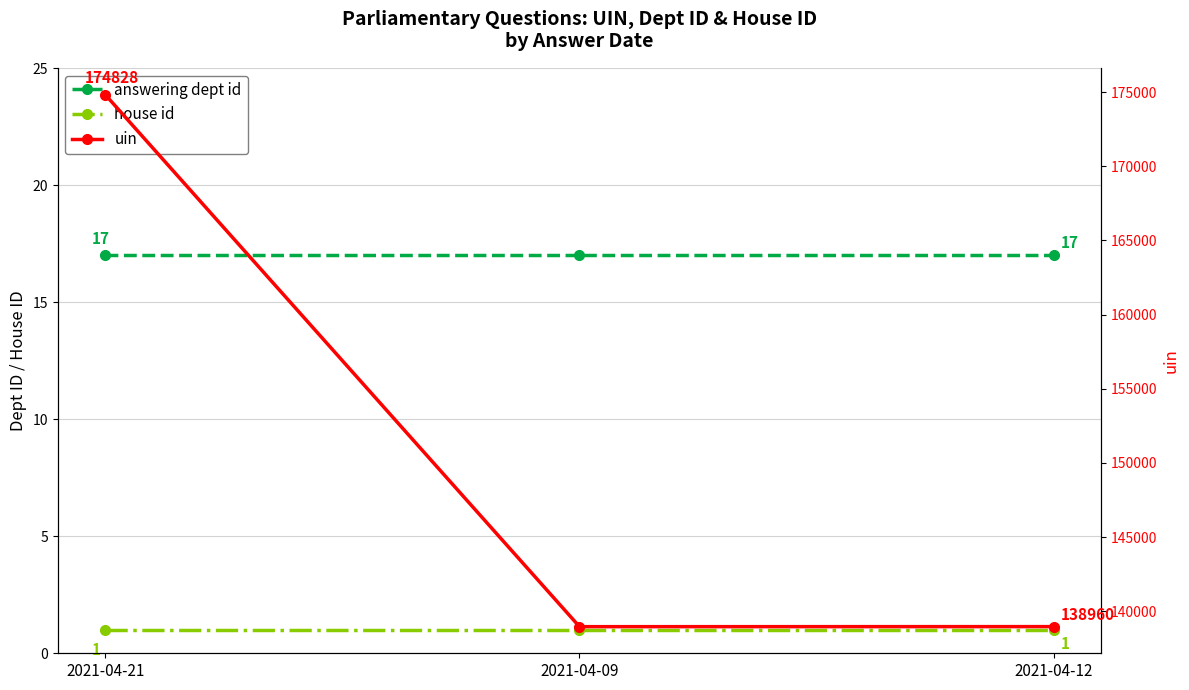

At which label does house id reach its peak?

2021-04-21